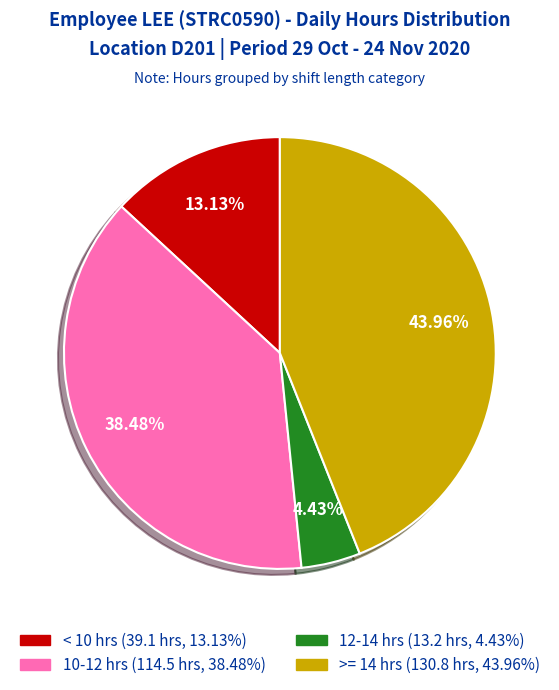

Is there a majority slice in this chart?

No